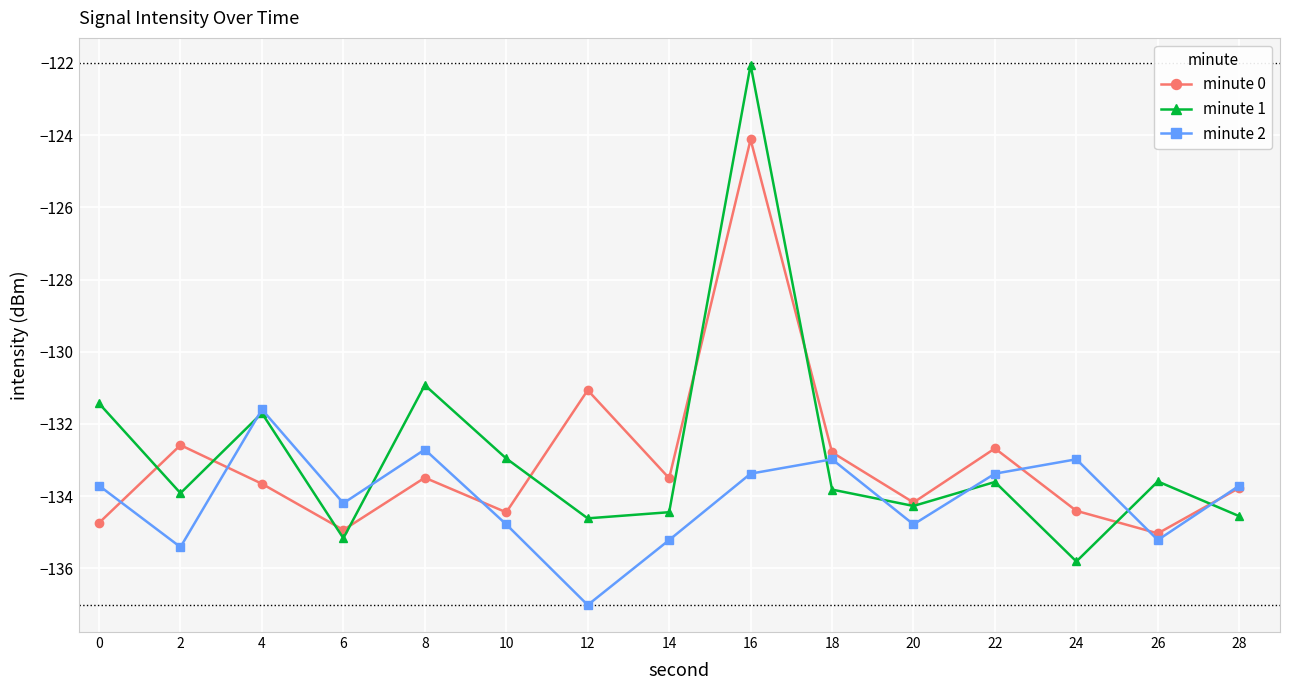

What is the smallest value displayed?

-137.0